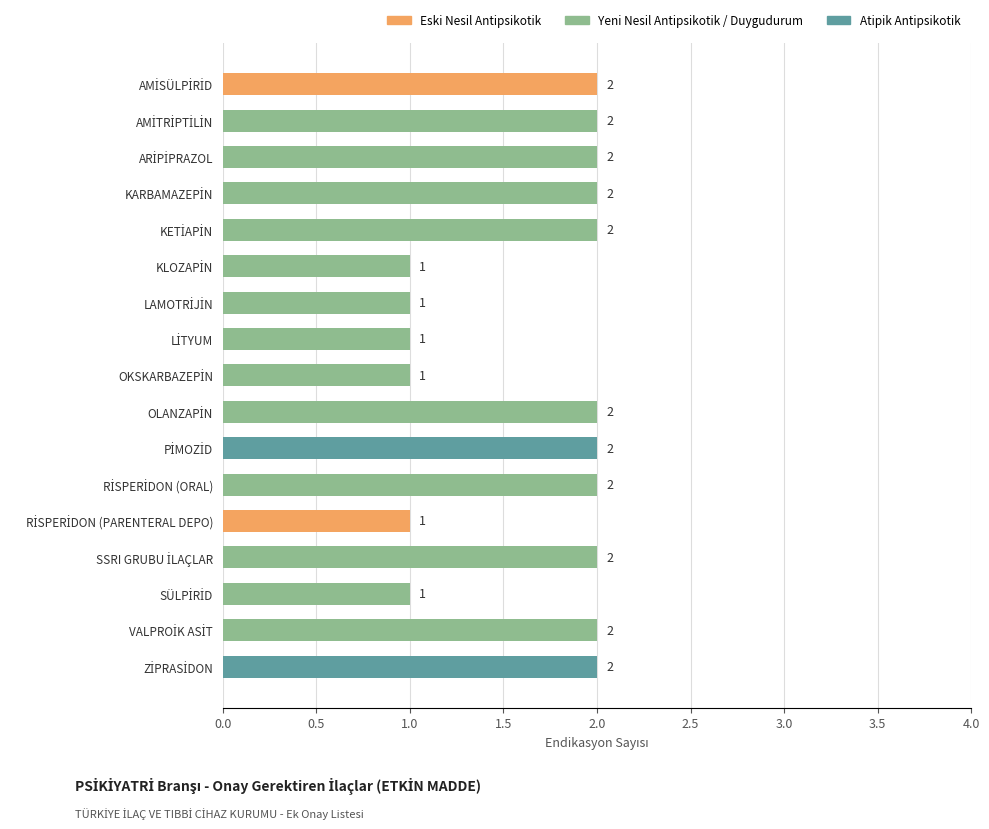

What is the sum of all values?

28